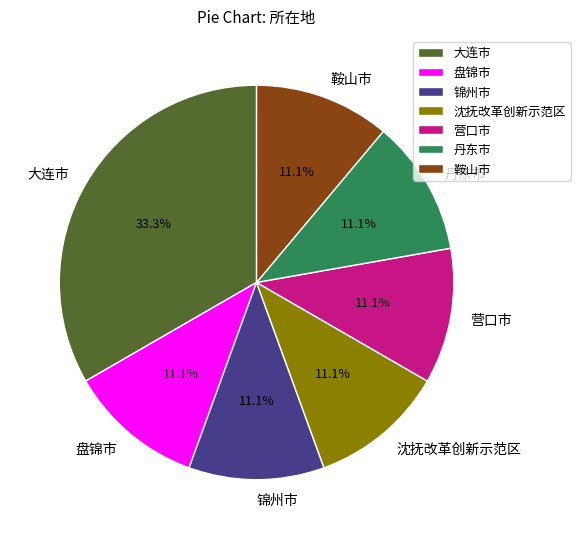

Approximately how many times larger is the value at 沈抚改革创新示范区 compared to 丹东市?

1.0